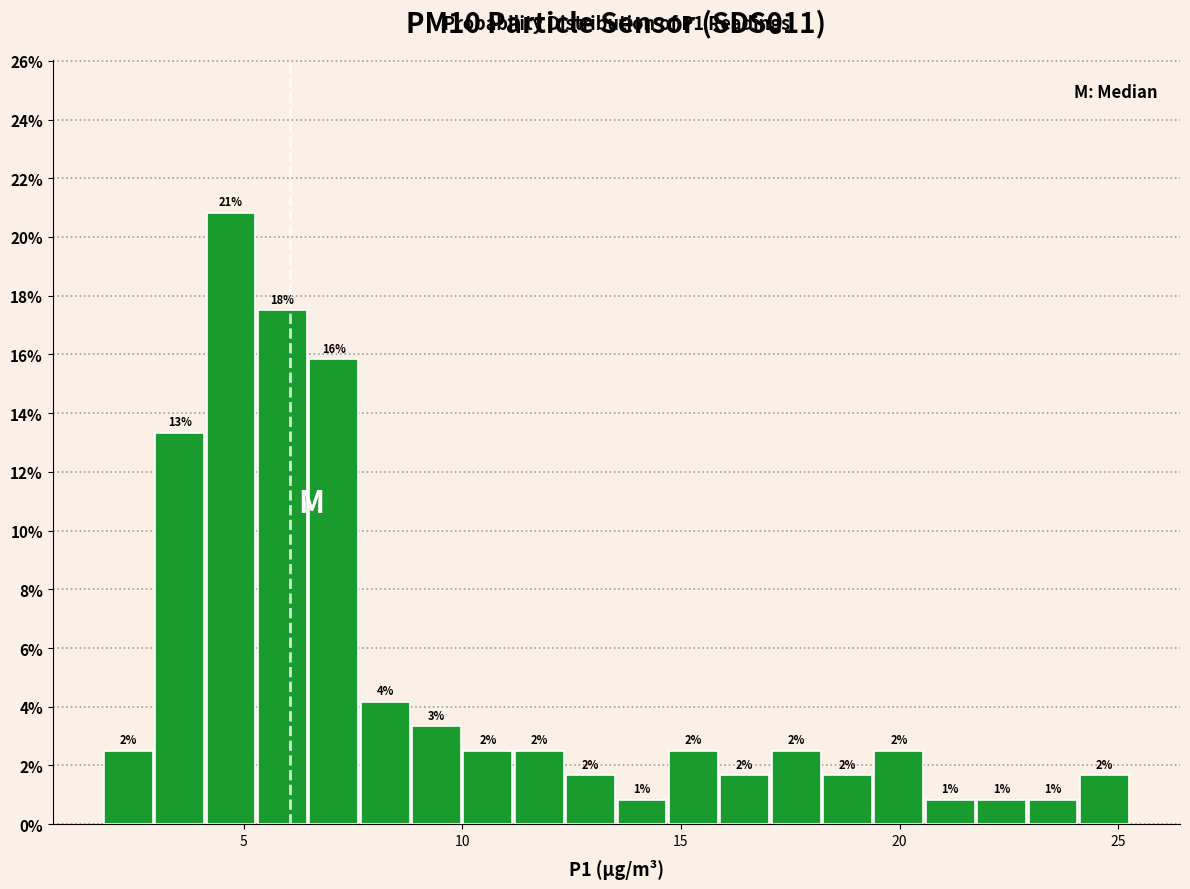

Read against the x-axis, roughly where is the centre of the tallest bar?

4.5